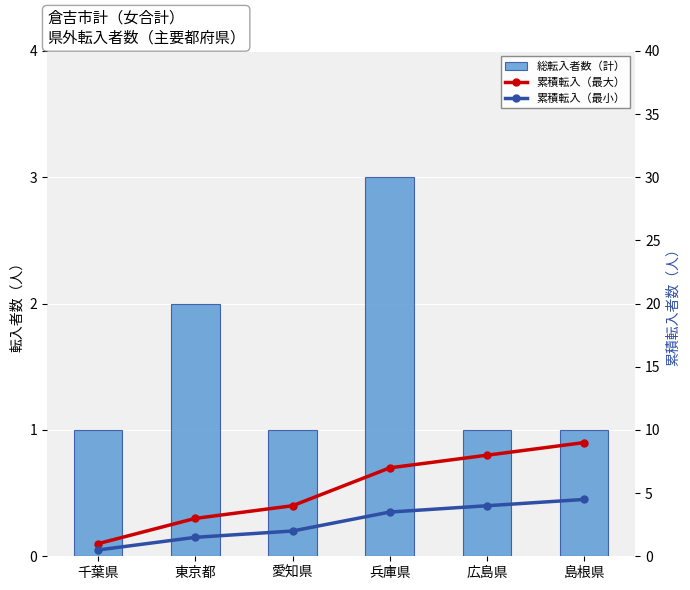

Reading right to left, extract all data points from this chart.

総転入者数（計）: 島根県=1.0	広島県=1.0	兵庫県=3.0	愛知県=1.0	東京都=2.0	千葉県=1.0
累積転入（最大）: 島根県=9.0	広島県=8.0	兵庫県=7.0	愛知県=4.0	東京都=3.0	千葉県=1.0
累積転入（最小）: 島根県=4.5	広島県=4.0	兵庫県=3.5	愛知県=2.0	東京都=1.5	千葉県=0.5